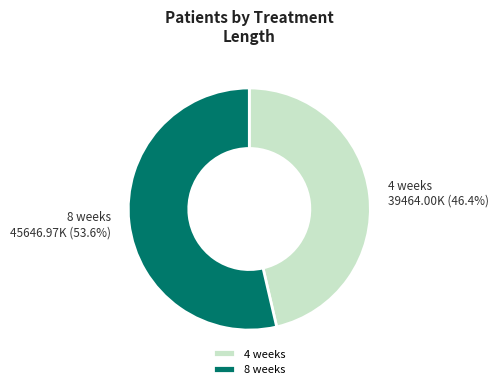

Approximately how many times larger is the value at 4 weeks compared to 8 weeks?

0.9